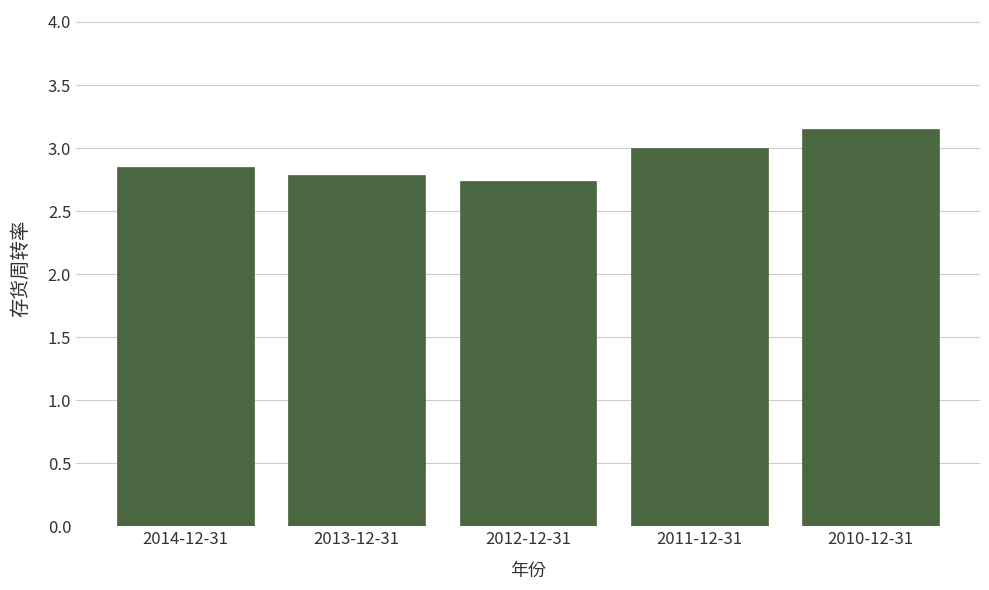

What is the change in value from 2013-12-31 to 2010-12-31?

+0.4